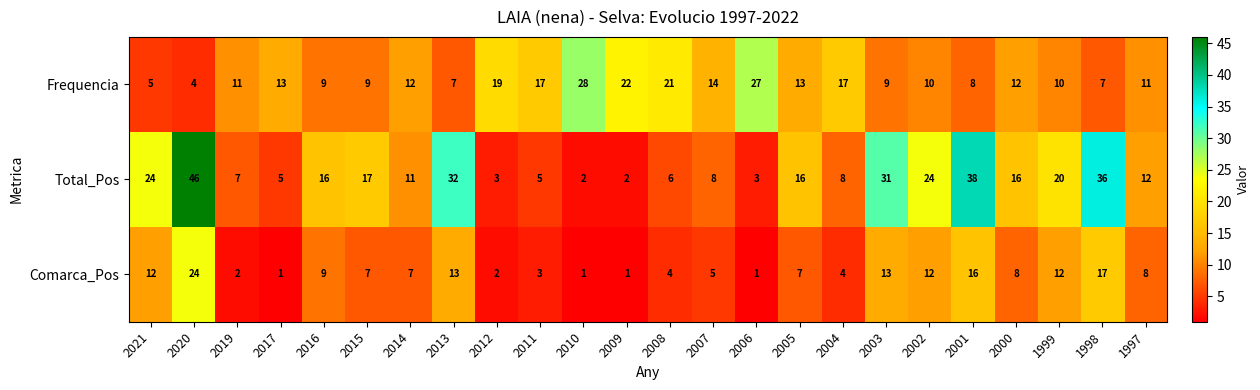

Rank the series at 2009 from highest to lowest value.

Frequencia, Total_Pos, Comarca_Pos